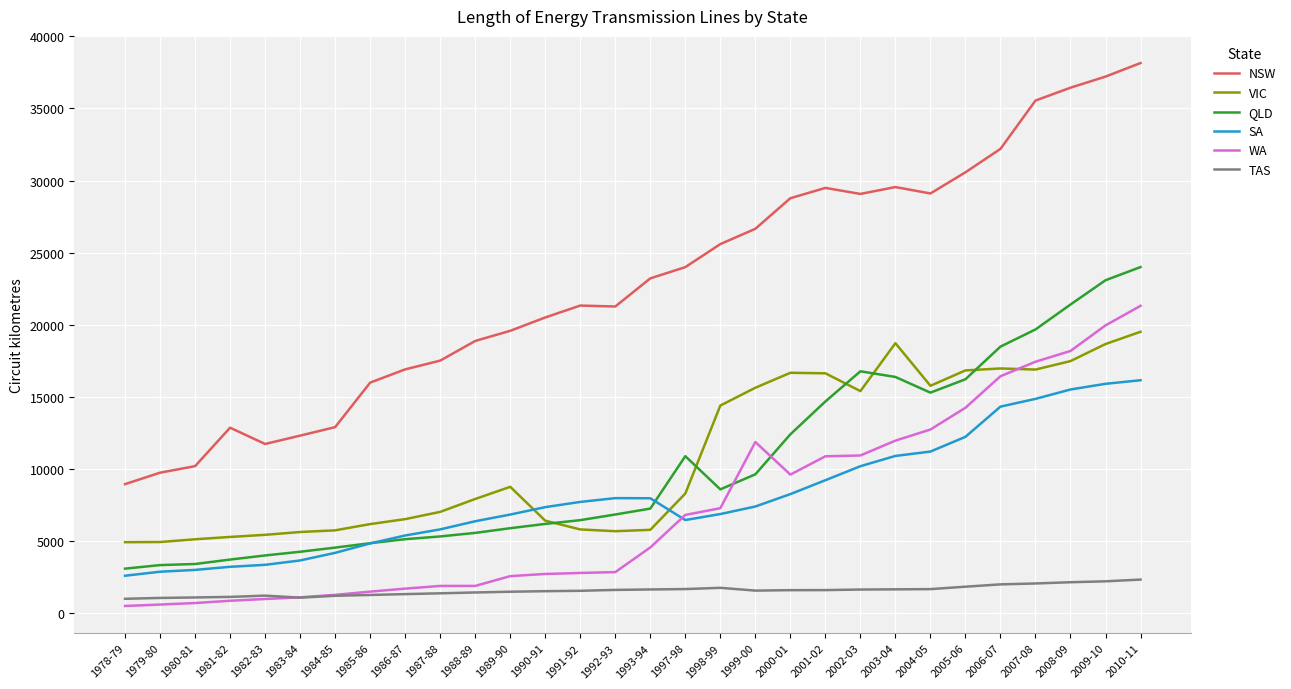

List the series in order of their peak value, highest first.

NSW, QLD, WA, VIC, SA, TAS